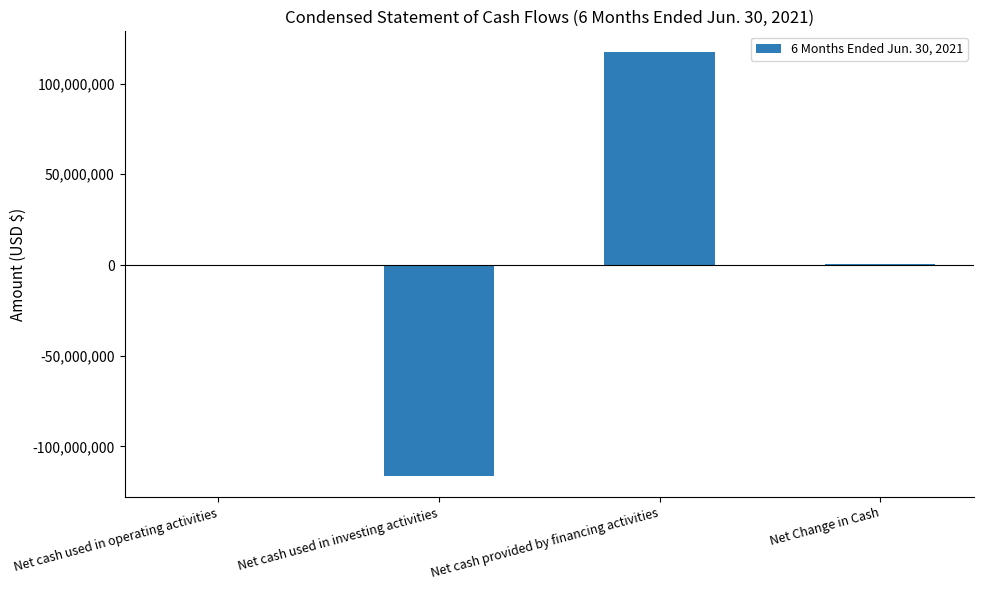

Are the bars horizontal?

No